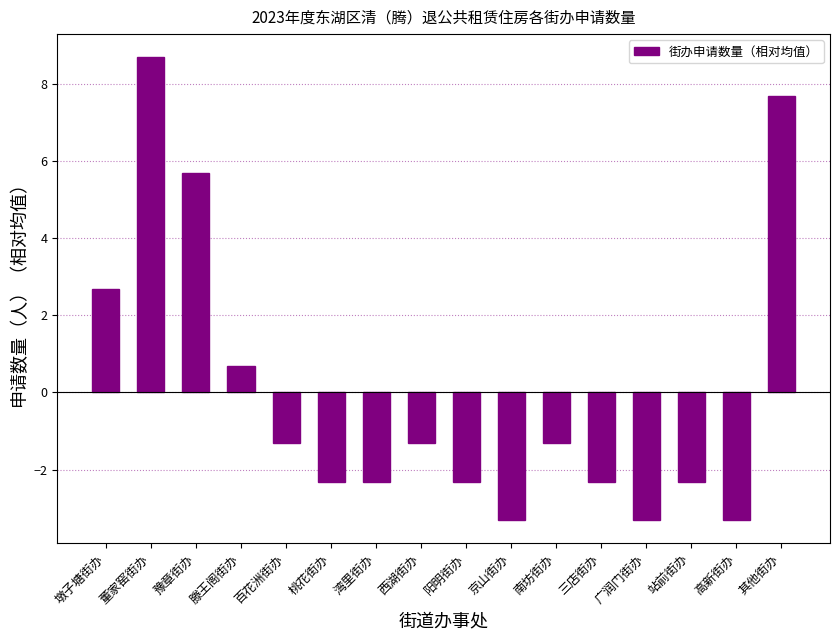

At which label is the value closest to 2?

墩子塘街办